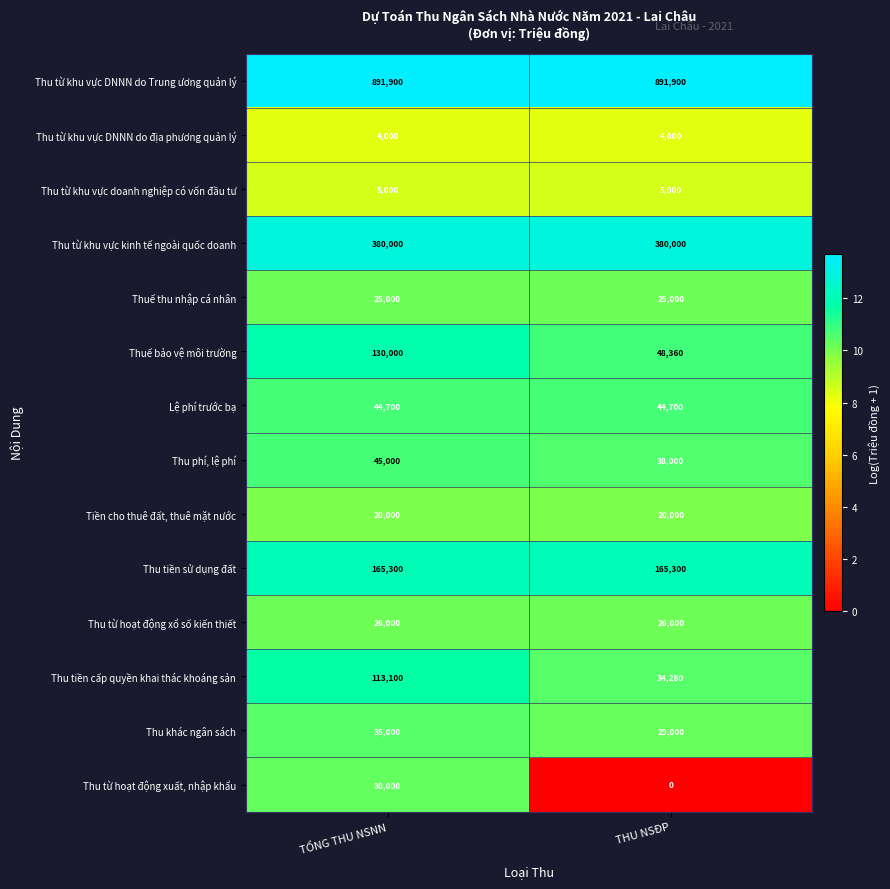

What is the greatest value displayed?

891900